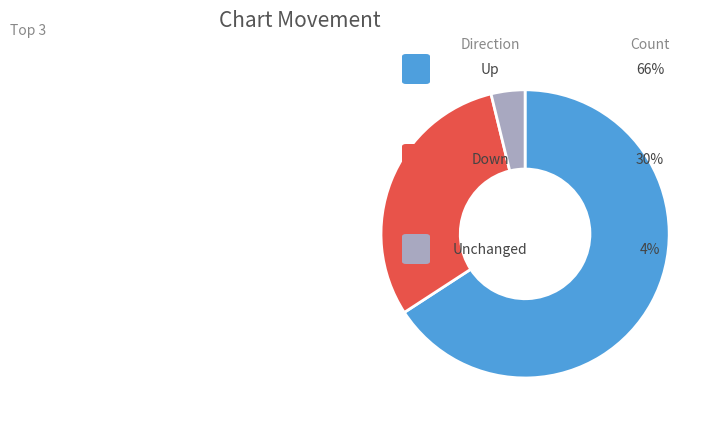

Does any single category account for the majority?

Yes